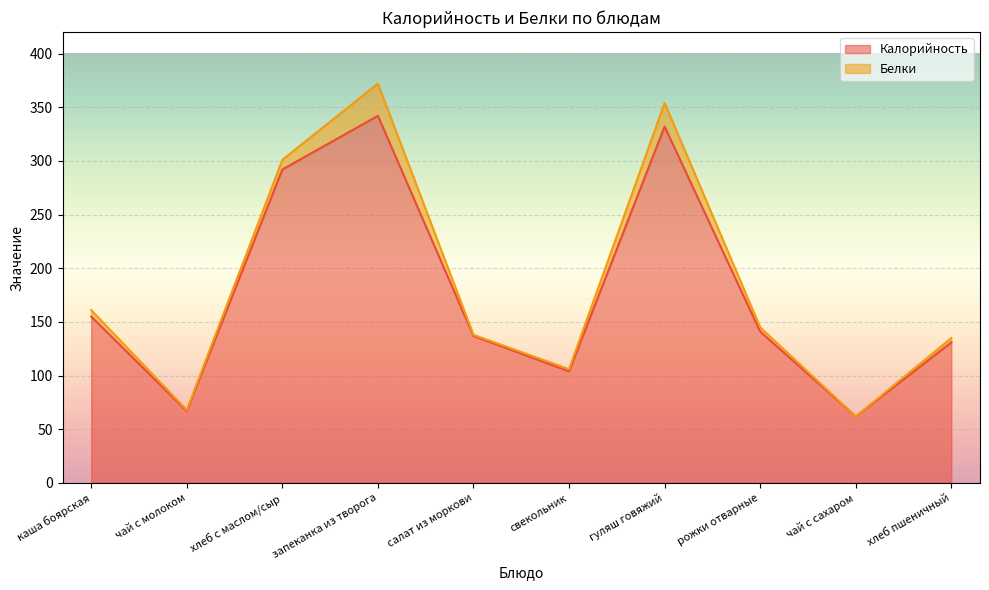

What is the difference between the values at запеканка из творога and рожки отварные?

201